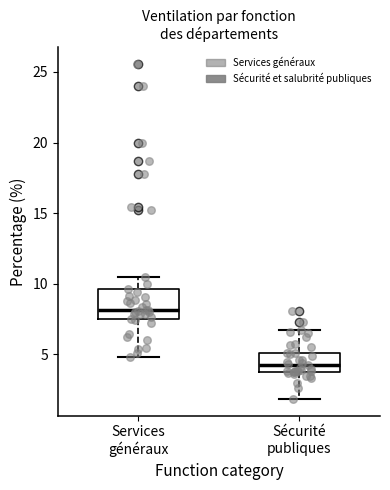

Where does the median line of the box for Services généraux sit on the y-axis? The values are not printed on the chart, so give them approximately, as read against the axis.

8.0